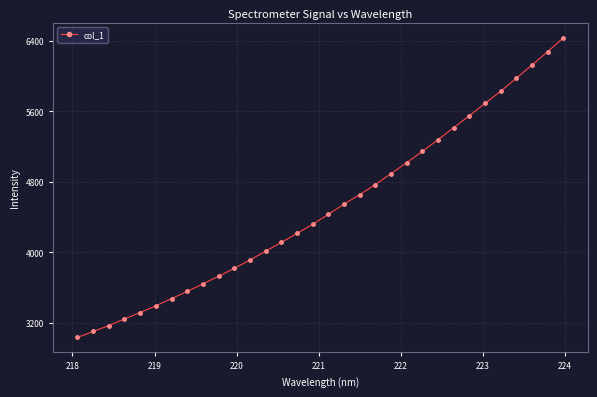

True or false: there are more than 0 points higher than both neighbors.

False